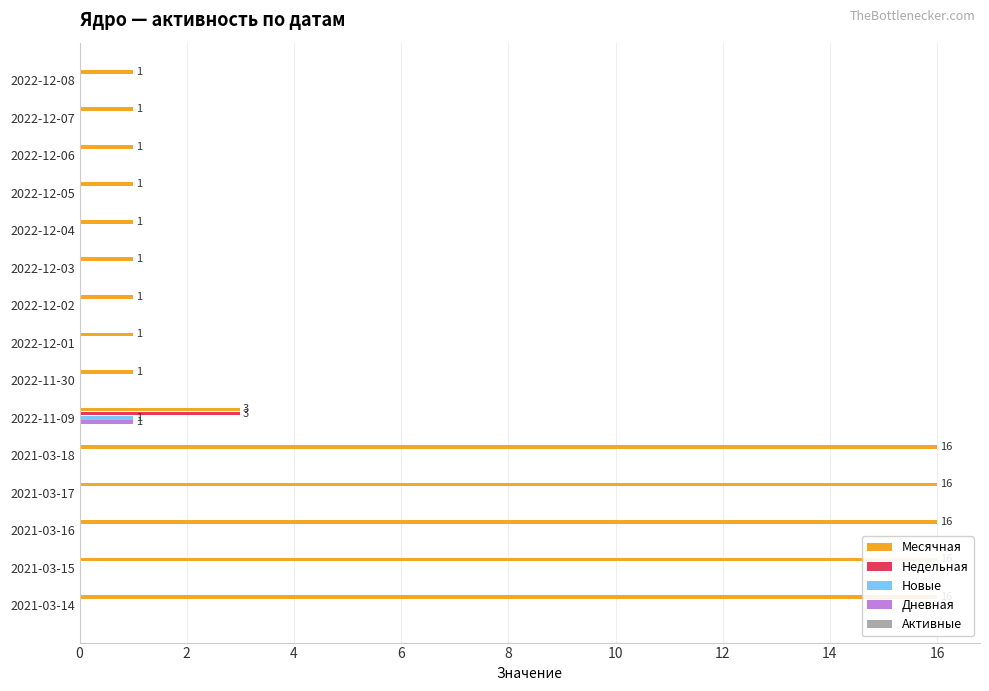

Reading left to right, list all the values displayed in this chart.

Месячная: 1.0	1.0	1.0	1.0	1.0	1.0	1.0	1.0	1.0	3.0	16.0	16.0	16.0	16.0	16.0
Недельная: 0.0	0.0	0.0	0.0	0.0	0.0	0.0	0.0	0.0	3.0	0.0	0.0	0.0	0.0	0.0
Новые: 0.0	0.0	0.0	0.0	0.0	0.0	0.0	0.0	0.0	1.0	0.0	0.0	0.0	0.0	0.0
Дневная: 0.0	0.0	0.0	0.0	0.0	0.0	0.0	0.0	0.0	1.0	0.0	0.0	0.0	0.0	0.0
Активные: 0.1	0.1	0.1	0.1	0.1	0.1	0.1	0.1	0.1	0.1	0.1	0.1	0.1	0.1	0.1